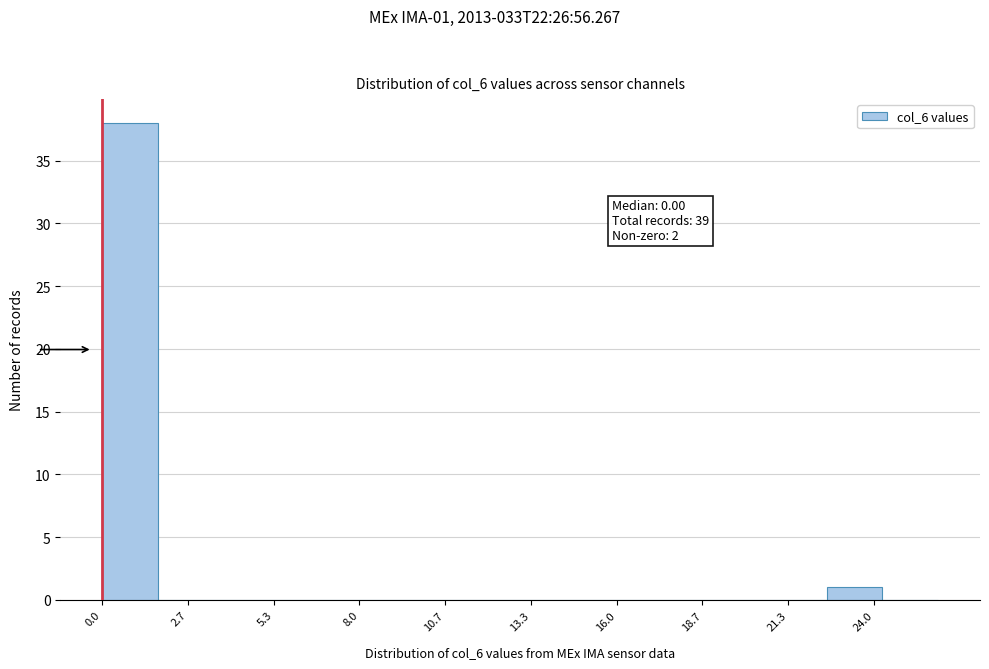

Around what value on the x-axis is the tallest bar? Give the approximate position of its centre, as read against the axis.

1.0